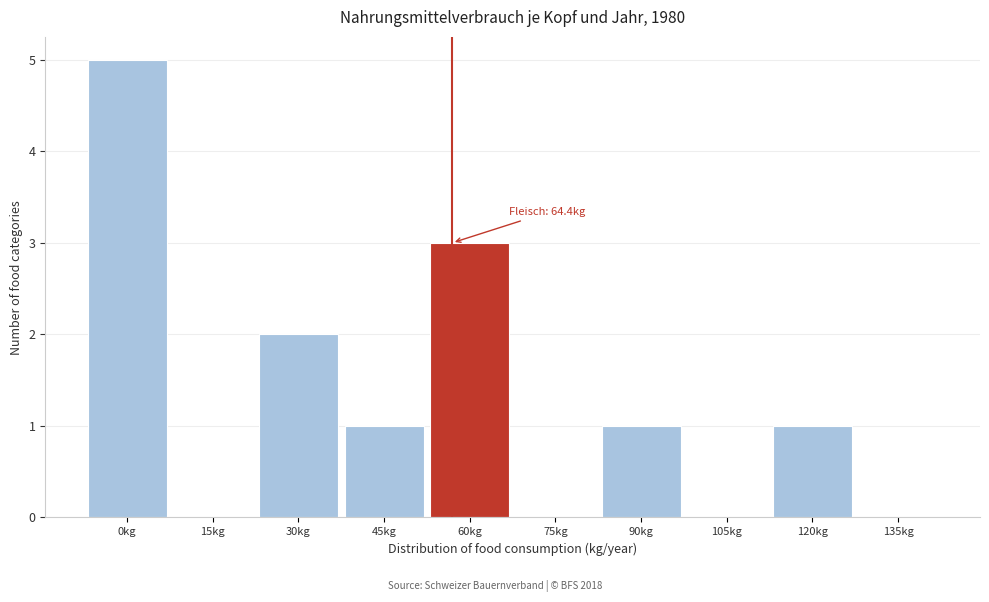

Reading left to right, what are all the values shown in this chart?

0kg=5	15kg=0	30kg=2	45kg=1	60kg=3	75kg=0	90kg=1	105kg=0	120kg=1	135kg=0